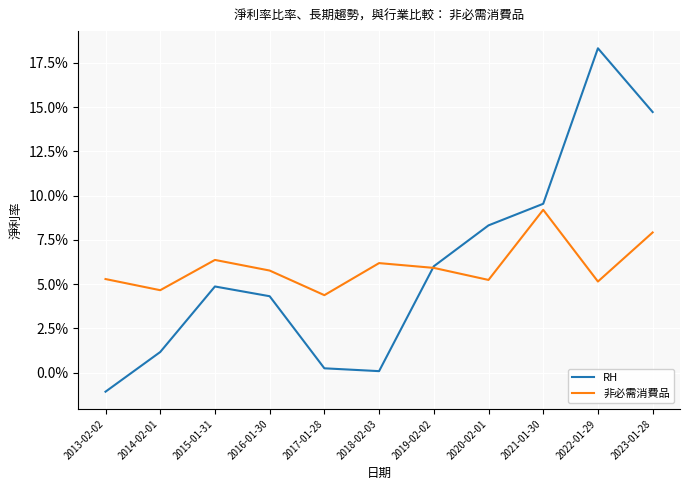

What is the label of the 4th point from the right?

2020-02-01